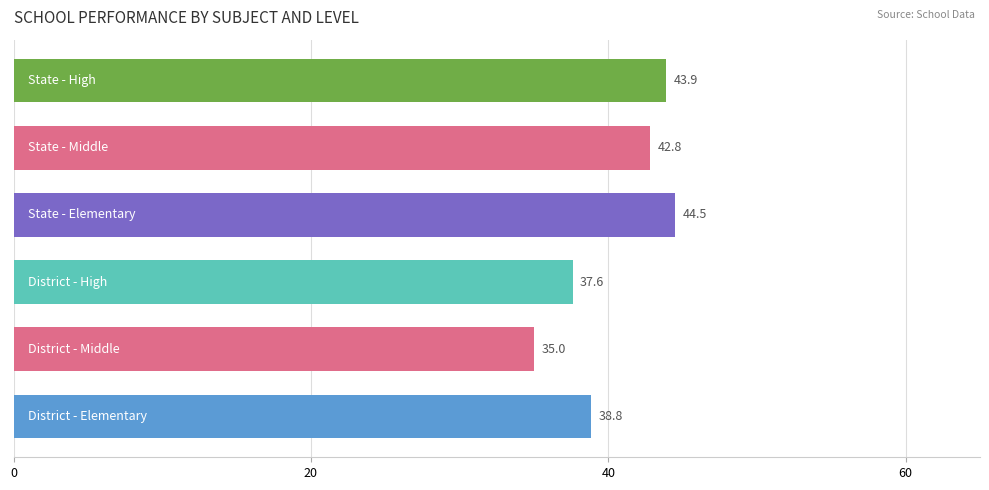

What is the minimum value shown in the chart?

35.0